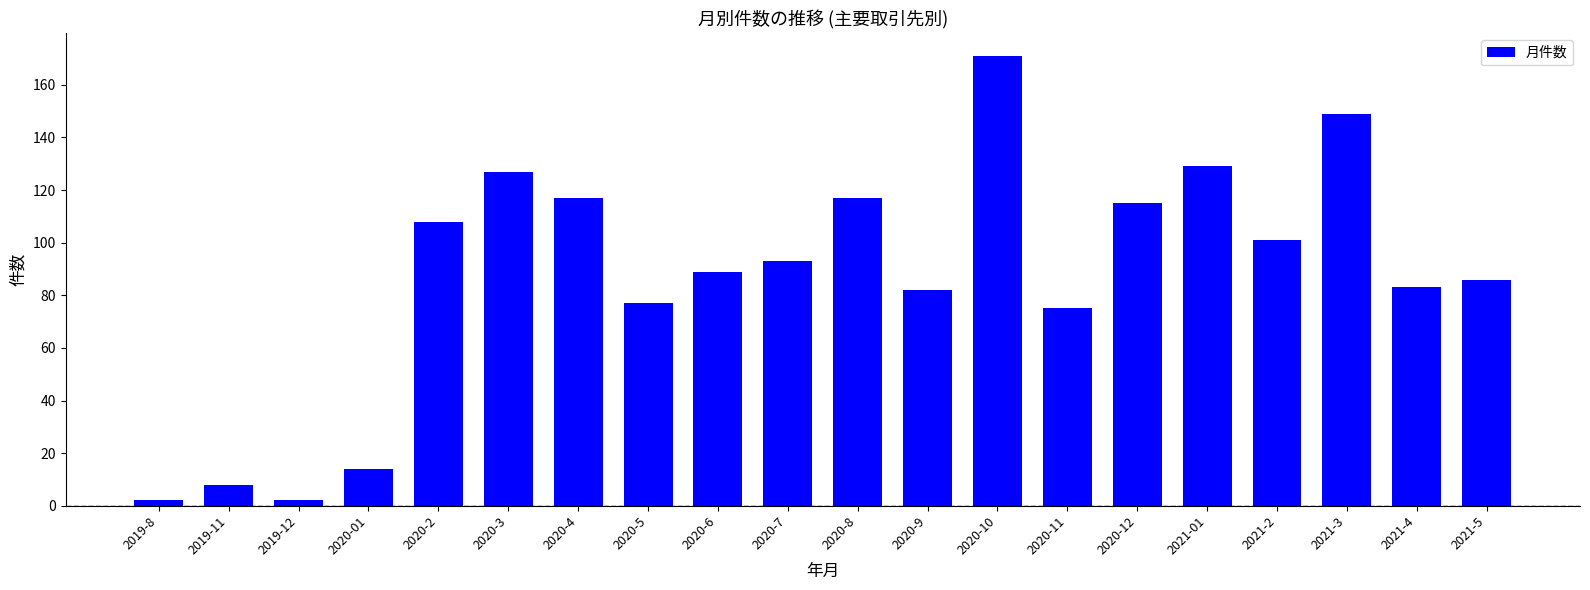

What position from the left is 2020-5?

8